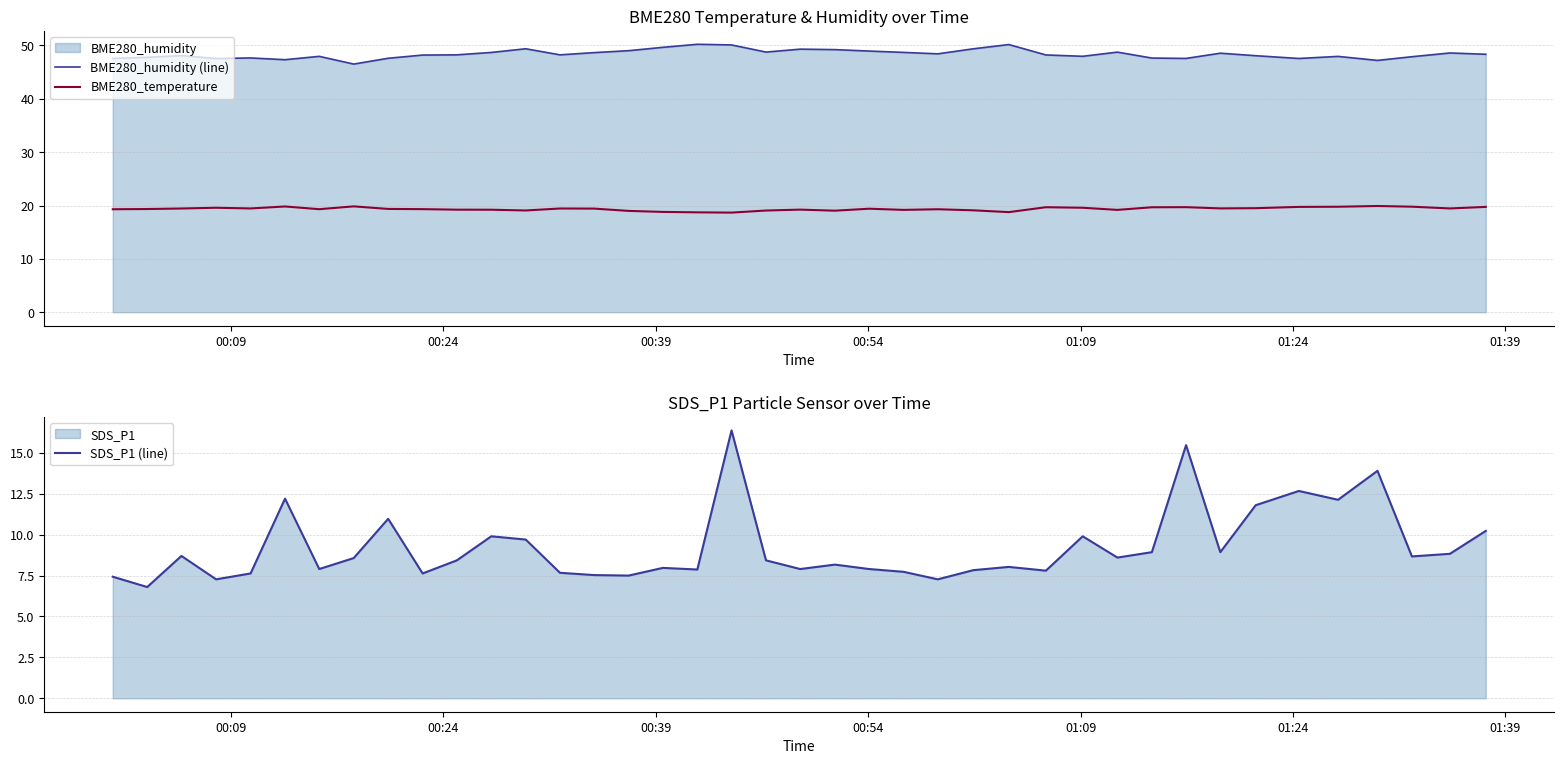

True or false: BME280_temperature and BME280_humidity (line) intersect in this chart.

False